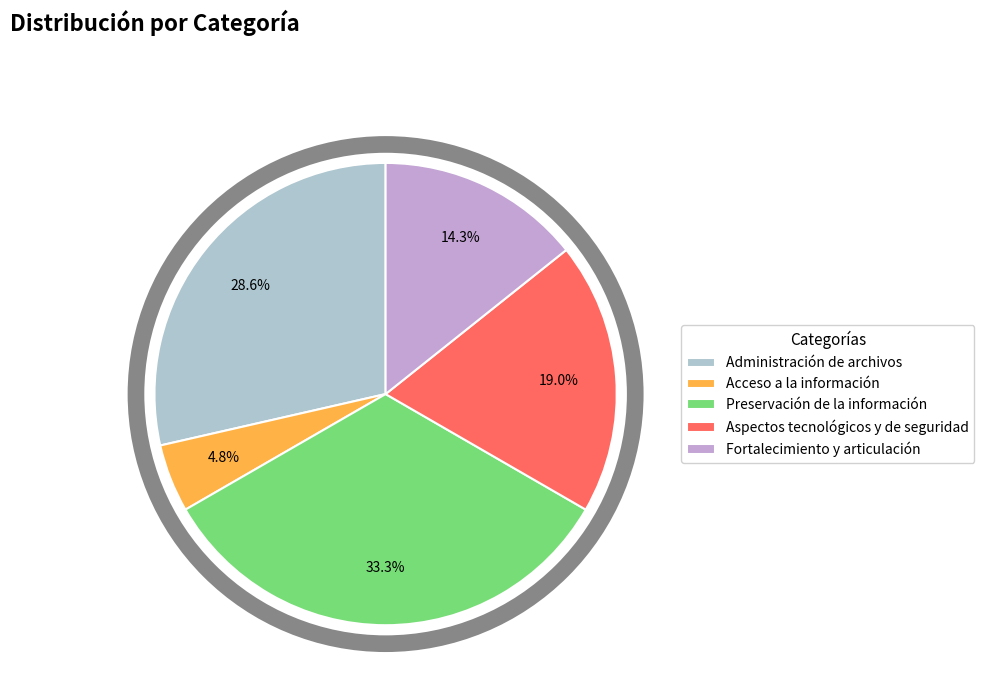

What percentage is the Fortalecimiento y articulación slice, to the nearest percent?

14%